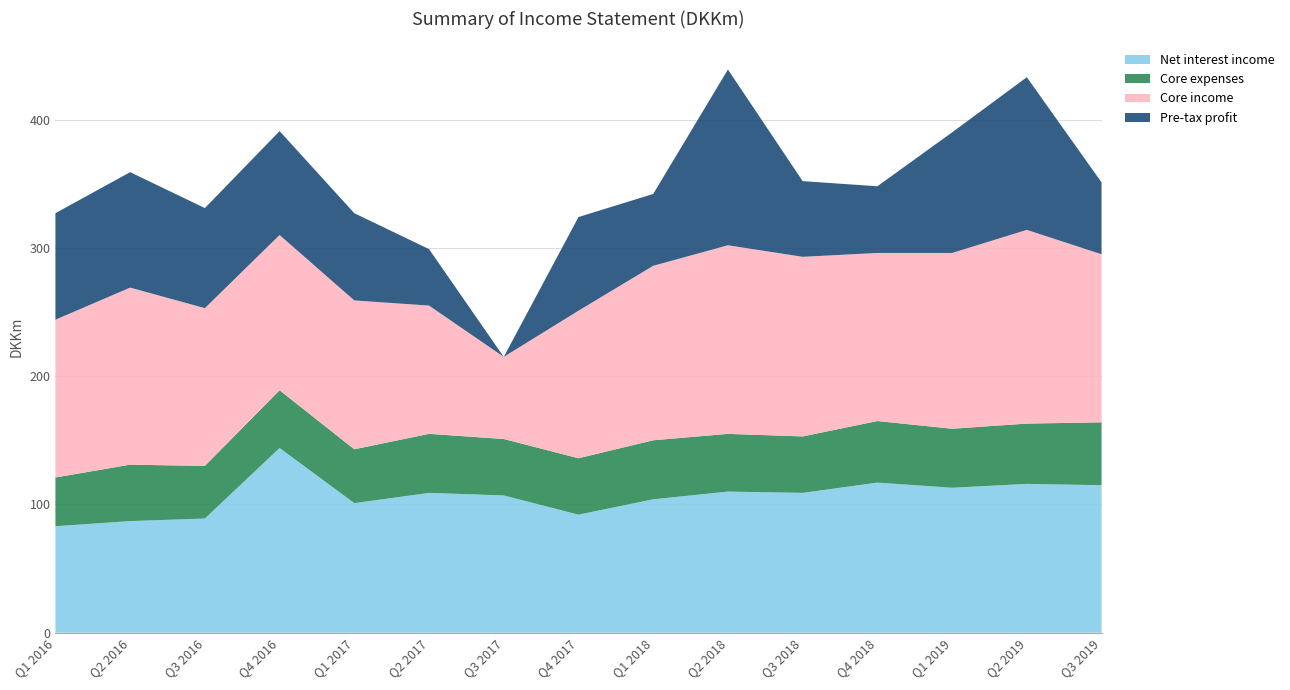

Reading right to left, extract all data points from this chart.

Net interest income: Q3 2019=115	Q2 2019=116	Q1 2019=113	Q4 2018=117	Q3 2018=109	Q2 2018=110	Q1 2018=104	Q4 2017=92	Q3 2017=107	Q2 2017=109	Q1 2017=101	Q4 2016=144	Q3 2016=89	Q2 2016=87	Q1 2016=83
Core expenses: Q3 2019=49	Q2 2019=47	Q1 2019=46	Q4 2018=48	Q3 2018=44	Q2 2018=45	Q1 2018=46	Q4 2017=44	Q3 2017=44	Q2 2017=46	Q1 2017=42	Q4 2016=45	Q3 2016=41	Q2 2016=44	Q1 2016=38
Core income: Q3 2019=131	Q2 2019=151	Q1 2019=137	Q4 2018=131	Q3 2018=140	Q2 2018=147	Q1 2018=136	Q4 2017=115	Q3 2017=64	Q2 2017=100	Q1 2017=116	Q4 2016=121	Q3 2016=123	Q2 2016=138	Q1 2016=123
Pre-tax profit: Q3 2019=56	Q2 2019=119	Q1 2019=94	Q4 2018=52	Q3 2018=59	Q2 2018=137	Q1 2018=56	Q4 2017=73	Q3 2017=-7	Q2 2017=44	Q1 2017=68	Q4 2016=81	Q3 2016=78	Q2 2016=90	Q1 2016=83